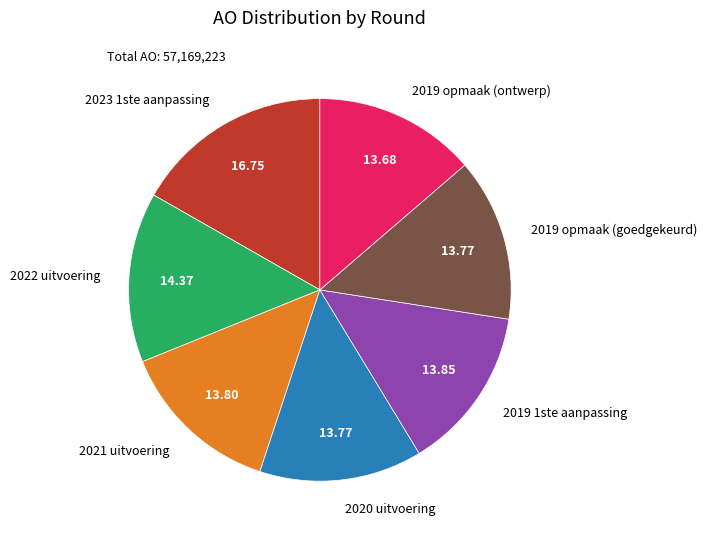

The 2020 uitvoering slice represents 14% of the pie. True or false?

True